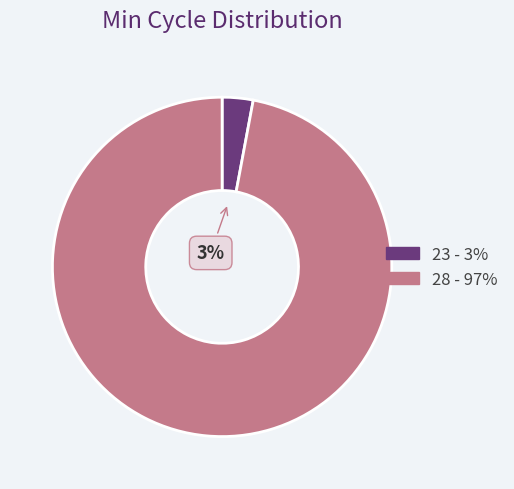

How many segments does this pie chart have?

2